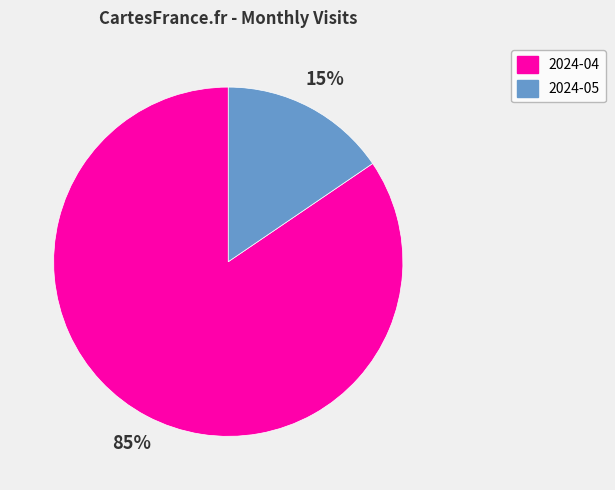

How many slices are in this pie chart?

2